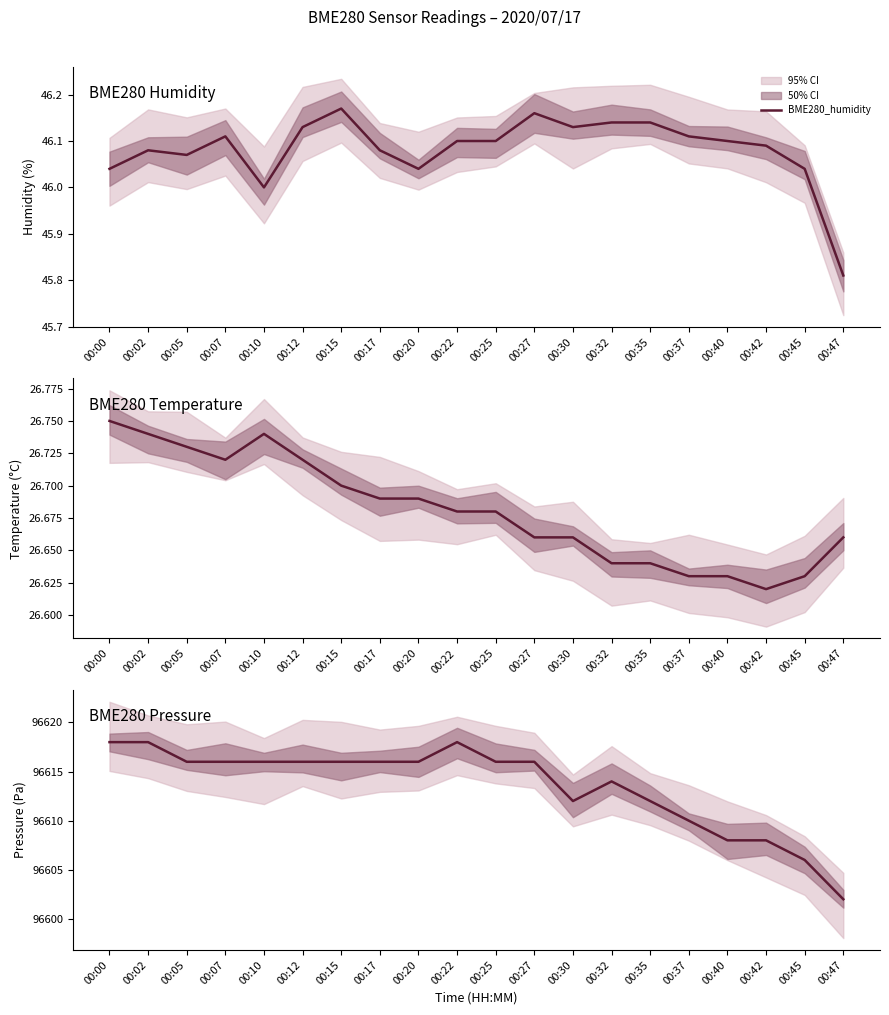

Which series has the largest total across all categories?

BME280_pressure